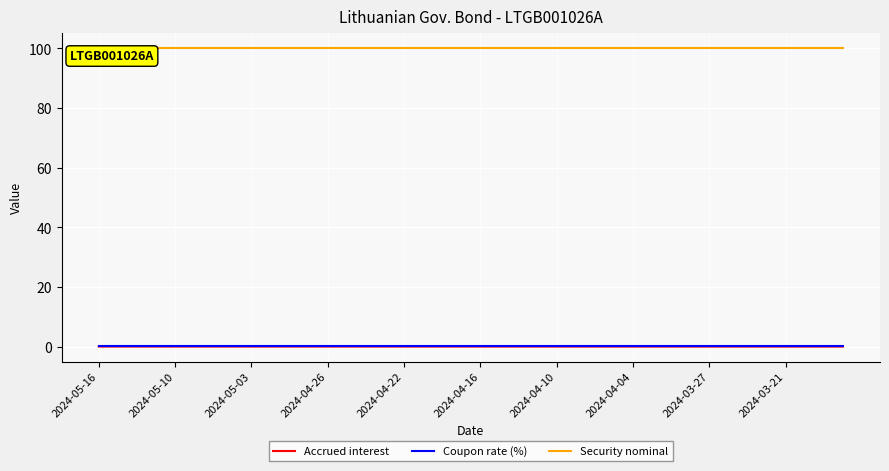

True or false: Accrued interest and Security nominal intersect in this chart.

False